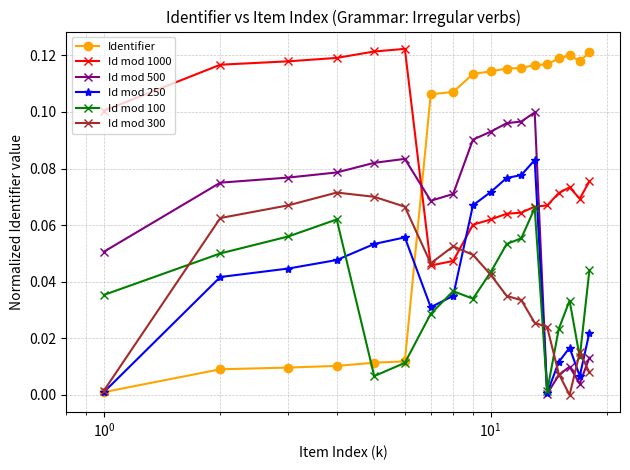

True or false: Id mod 300 has more than 0 points higher than both neighbors.

True